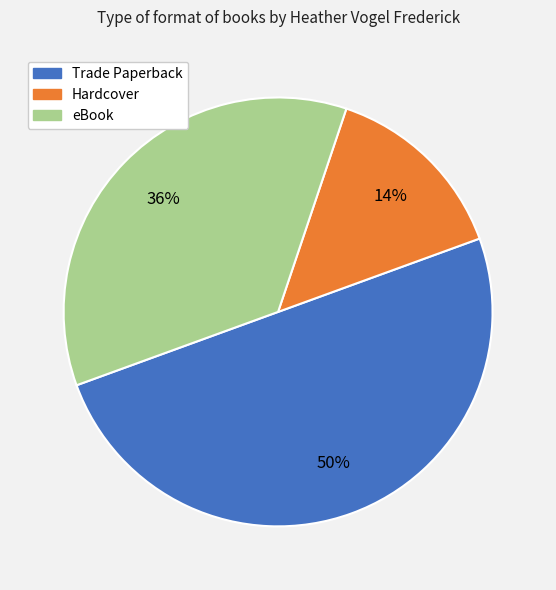

Does Hardcover account for over 50% of the chart?

No